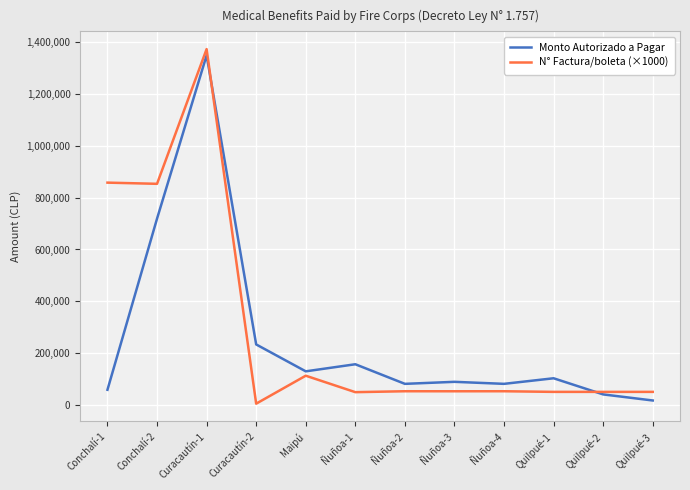

Where is Monto Autorizado a Pagar nearest to the value 683140?

Conchalí-2